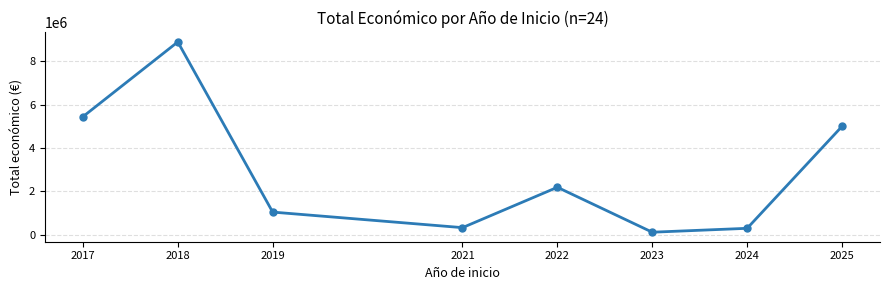

Is it true that the value at 2019 is 1047442?

True